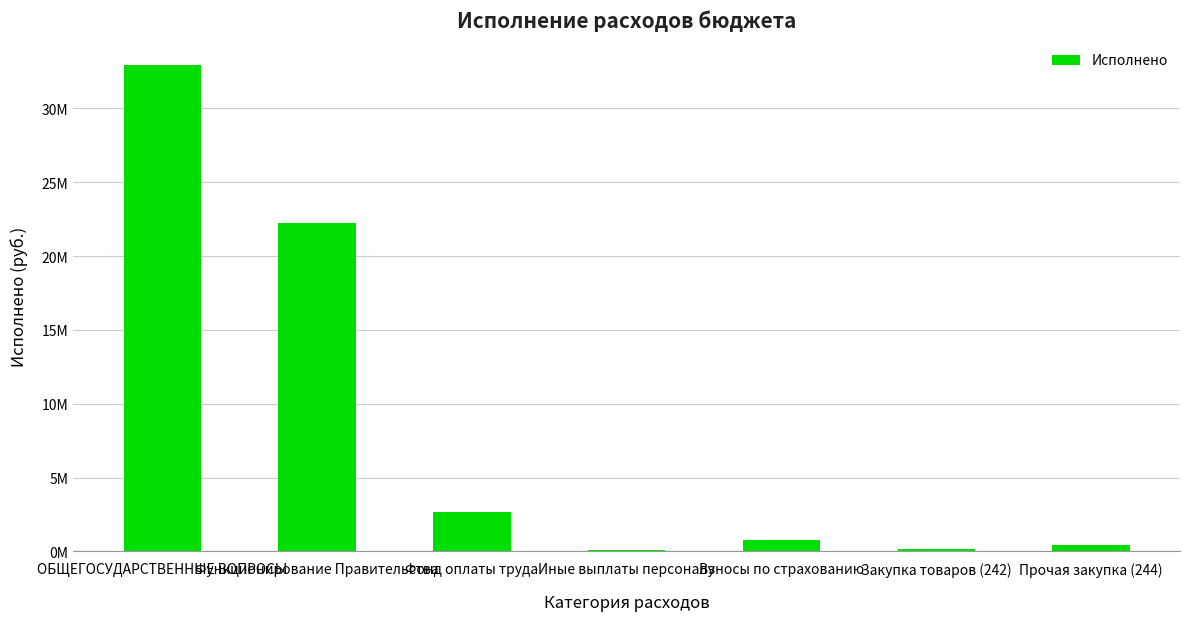

What is the smallest value displayed?

87400.0